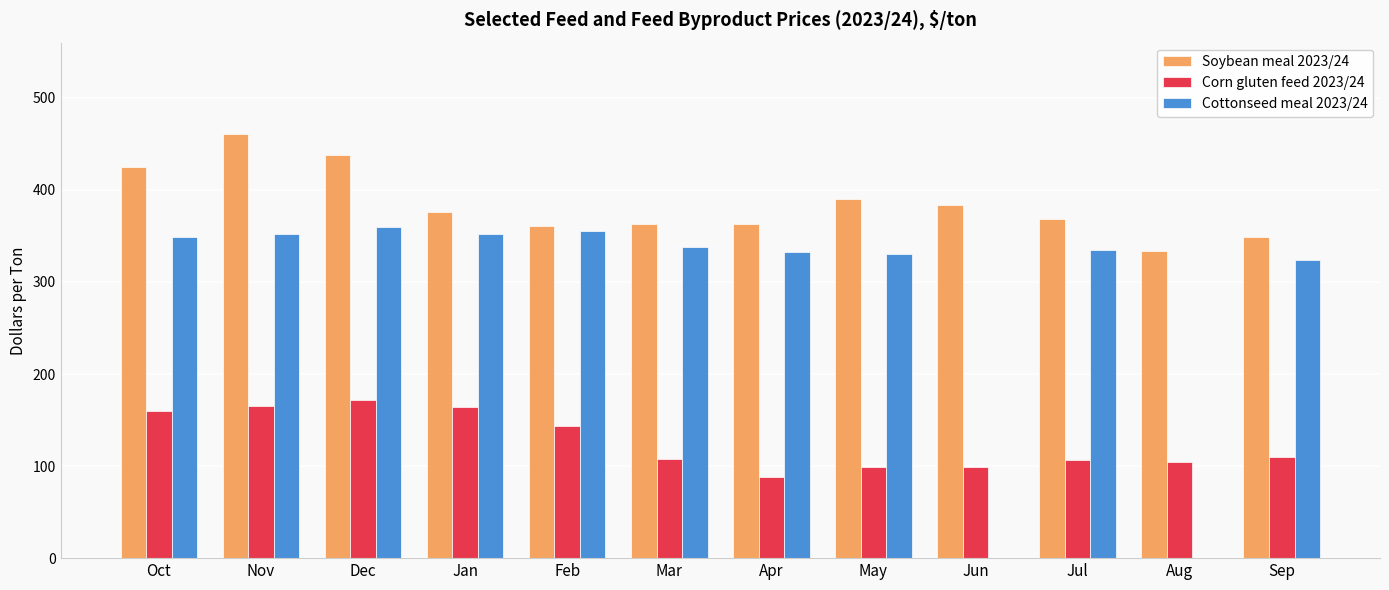

Is it true that Soybean meal 2023/24 equals 363.3 at Mar?

True